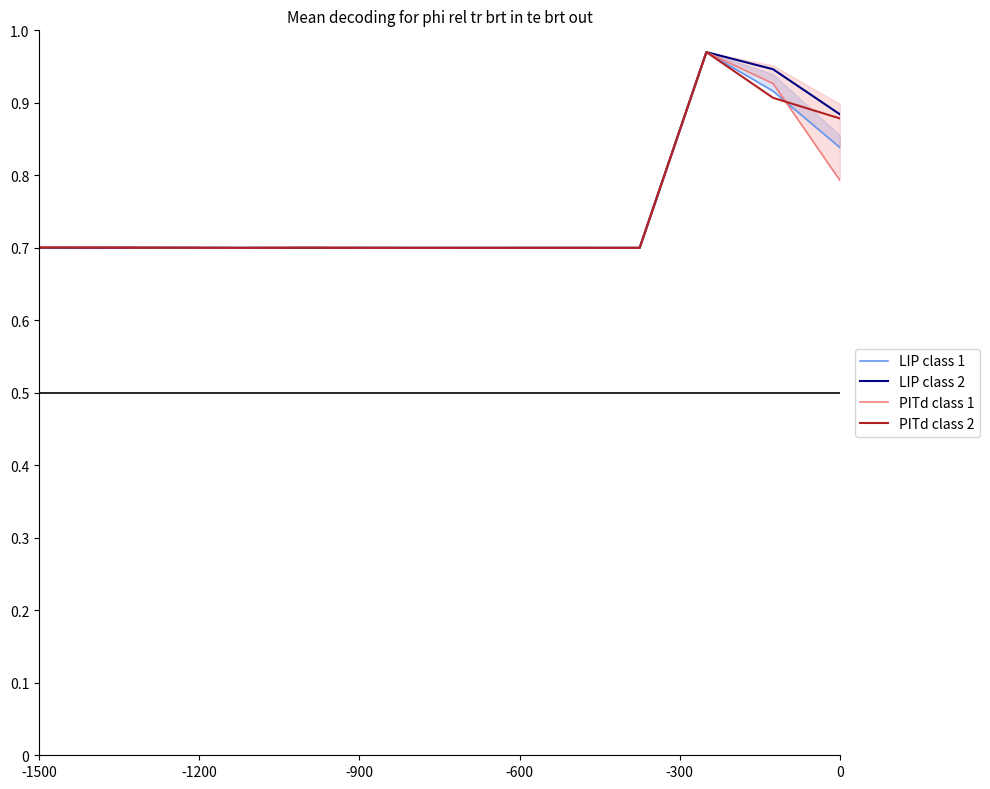

Does the chart have visible grid lines?

No